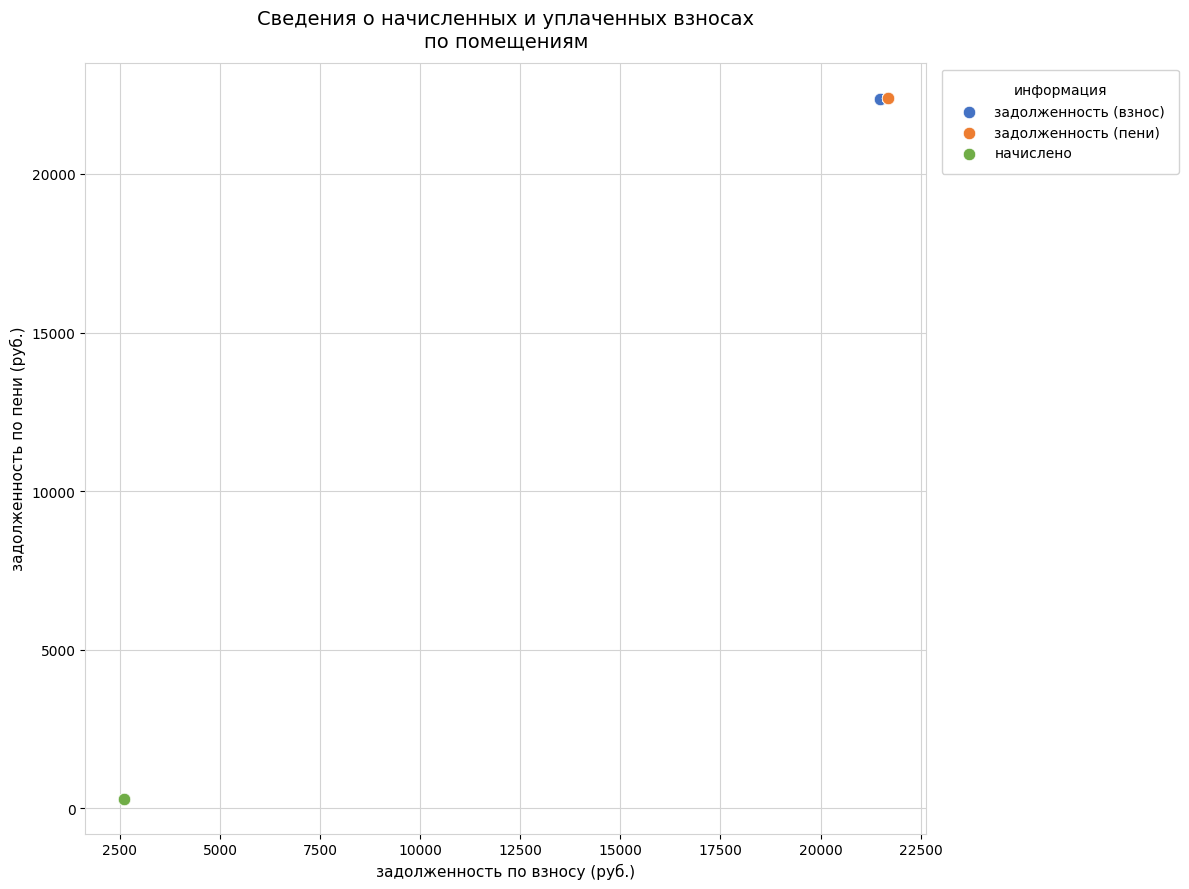

Which series contains the lowest Y value?

начислено